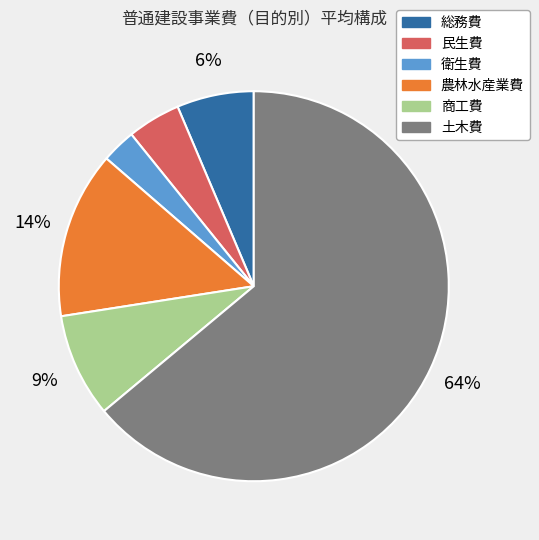

Does any single category account for the majority?

Yes